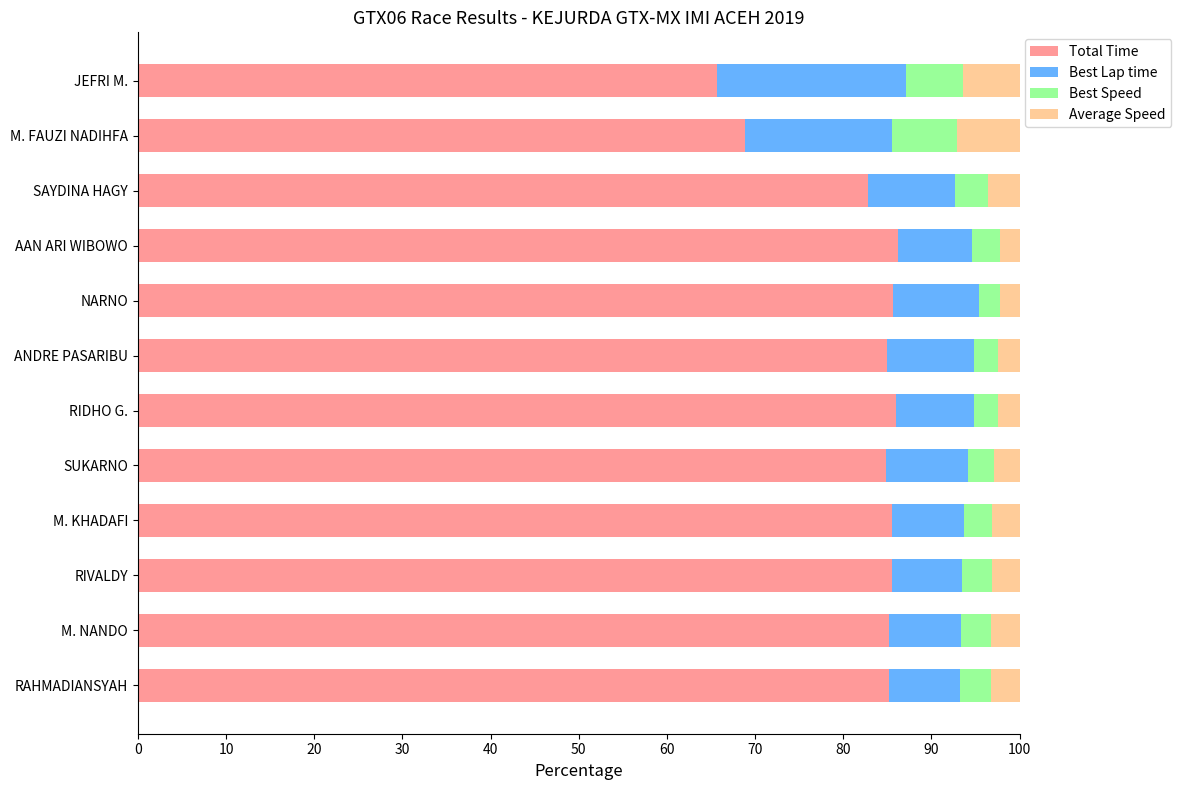

What is the total value across all series at RAHMADIANSYAH?

100.0